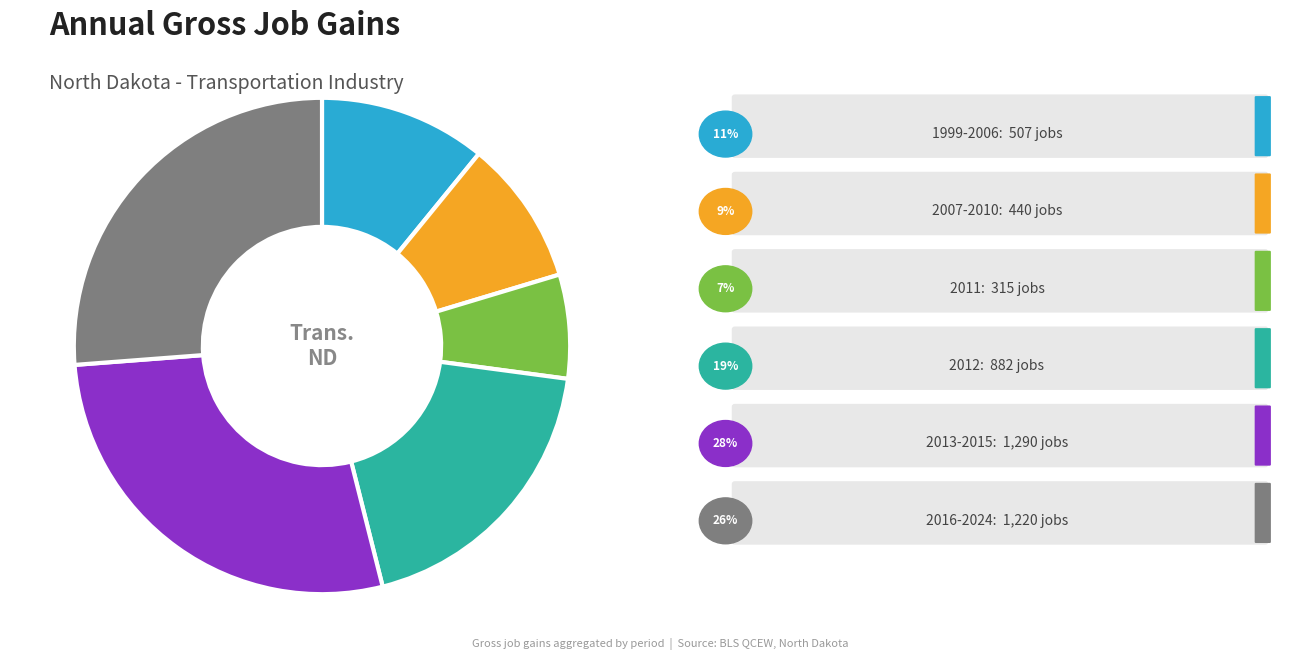

Is there any slice that represents more than half of the pie?

No